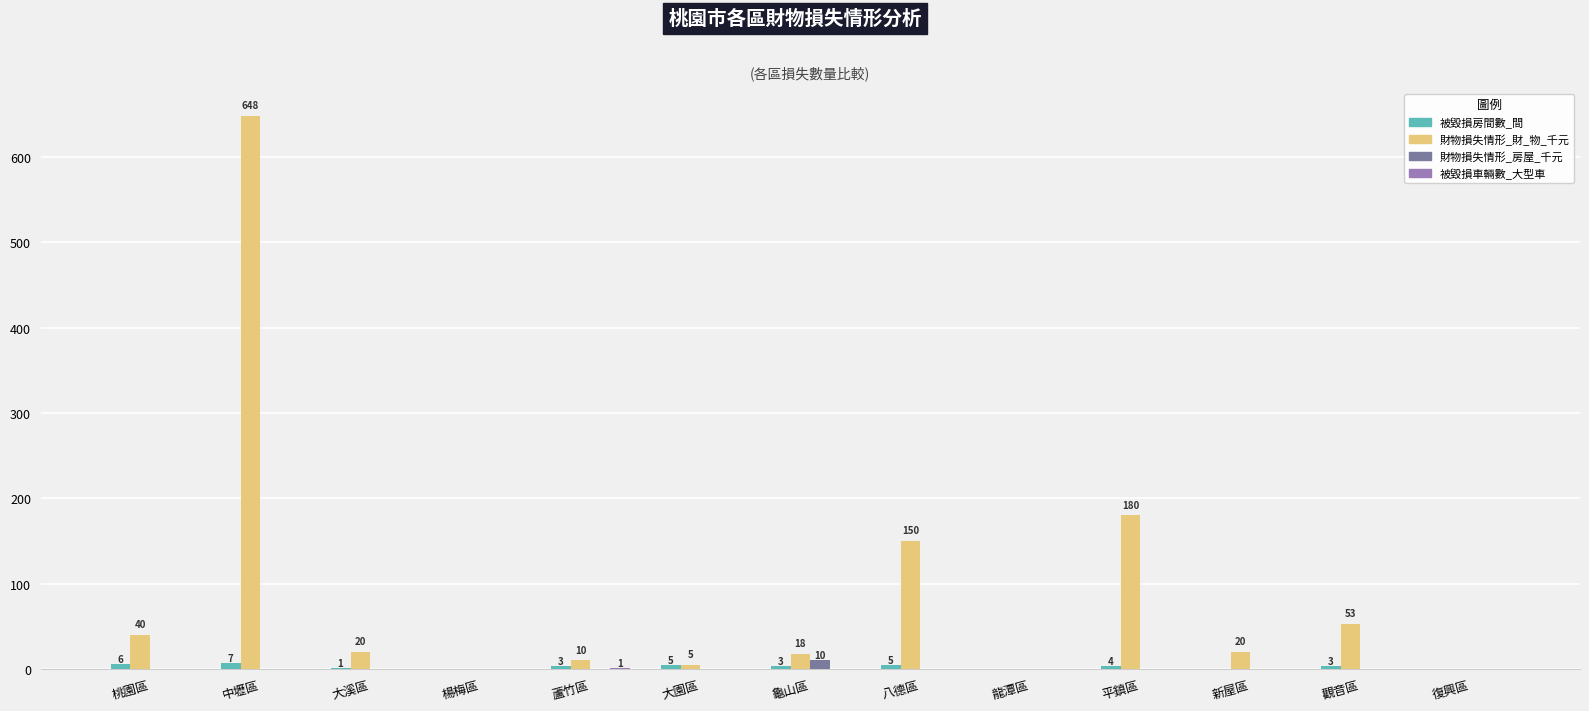

At which category is the sum across all series the highest?

中壢區